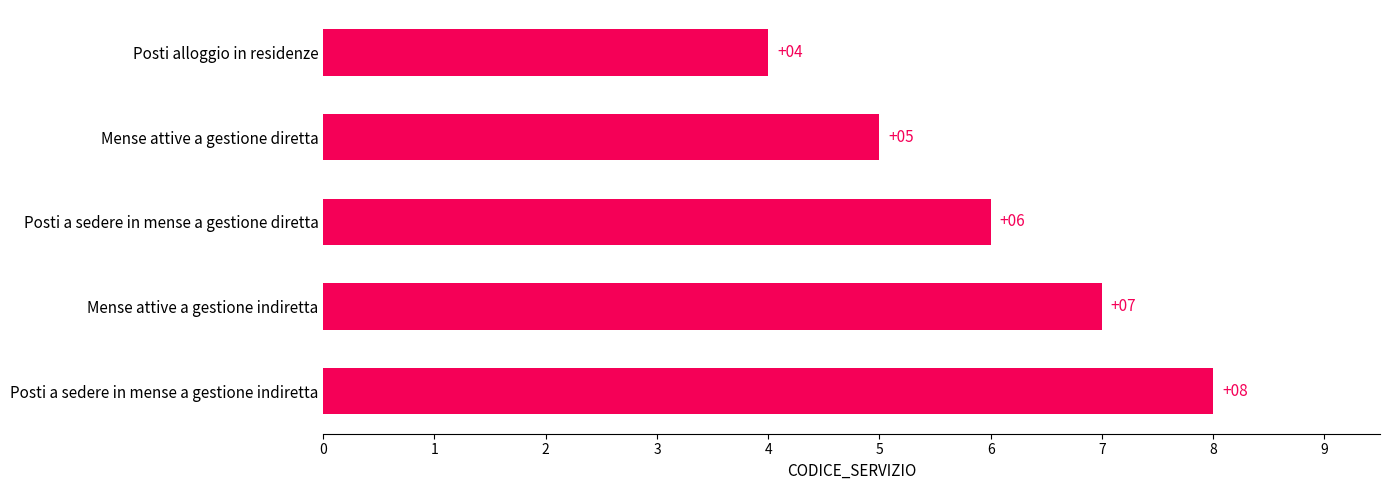

List the labels in order of value, largest first.

Posti a sedere in mense a gestione indiretta, Mense attive a gestione indiretta, Posti a sedere in mense a gestione diretta, Mense attive a gestione diretta, Posti alloggio in residenze